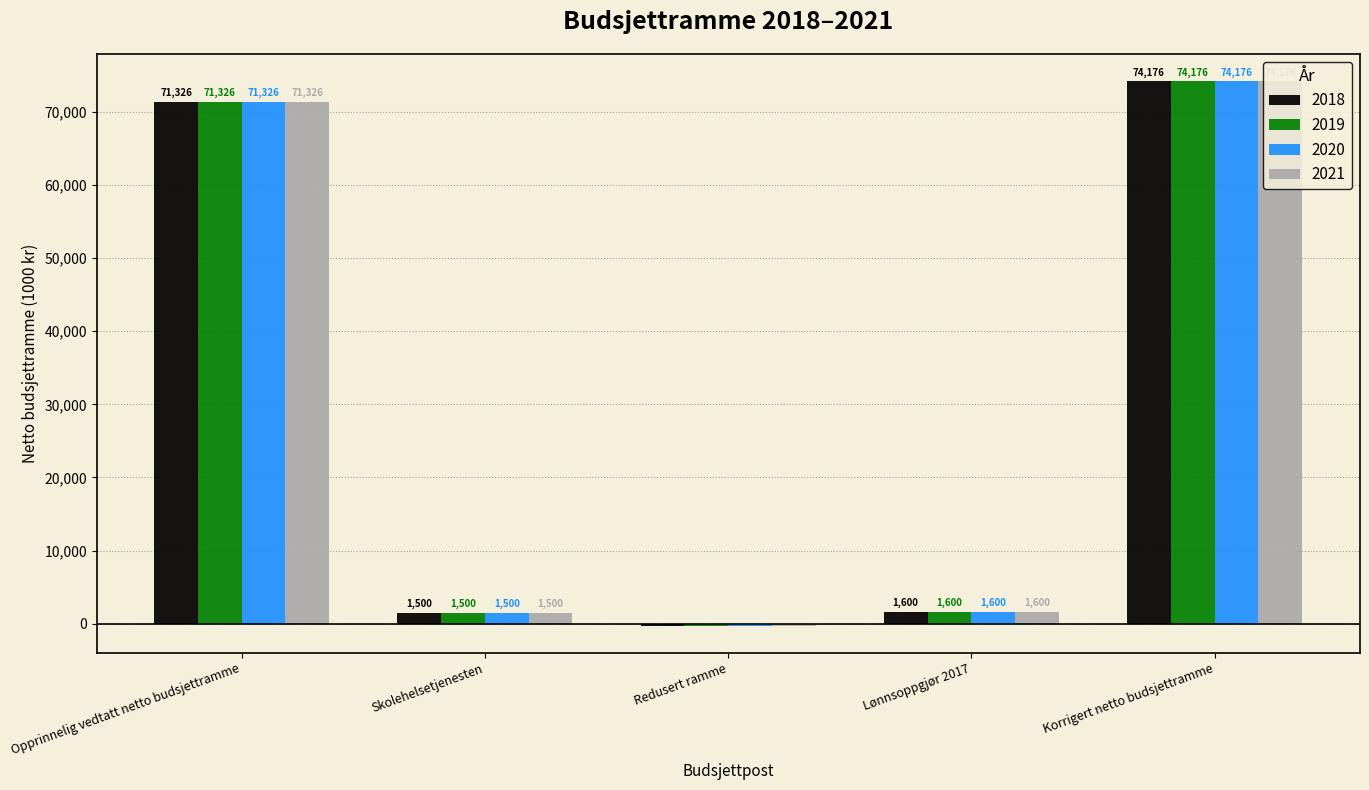

Reading left to right, transcribe all the data shown in this chart.

2018: Opprinnelig vedtatt netto budsjettramme=71326	Skolehelsetjenesten=1500	Redusert ramme=-250	Lønnsoppgjør 2017=1600	Korrigert netto budsjettramme=74176
2019: Opprinnelig vedtatt netto budsjettramme=71326	Skolehelsetjenesten=1500	Redusert ramme=-250	Lønnsoppgjør 2017=1600	Korrigert netto budsjettramme=74176
2020: Opprinnelig vedtatt netto budsjettramme=71326	Skolehelsetjenesten=1500	Redusert ramme=-250	Lønnsoppgjør 2017=1600	Korrigert netto budsjettramme=74176
2021: Opprinnelig vedtatt netto budsjettramme=71326	Skolehelsetjenesten=1500	Redusert ramme=-250	Lønnsoppgjør 2017=1600	Korrigert netto budsjettramme=74176